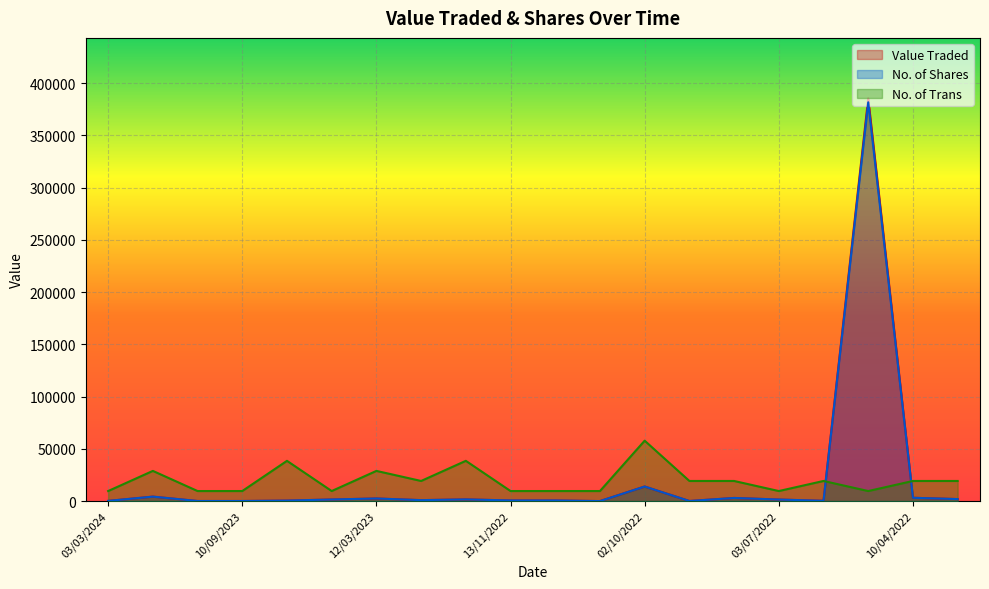

Which series has the widest spread of values?

Value Traded